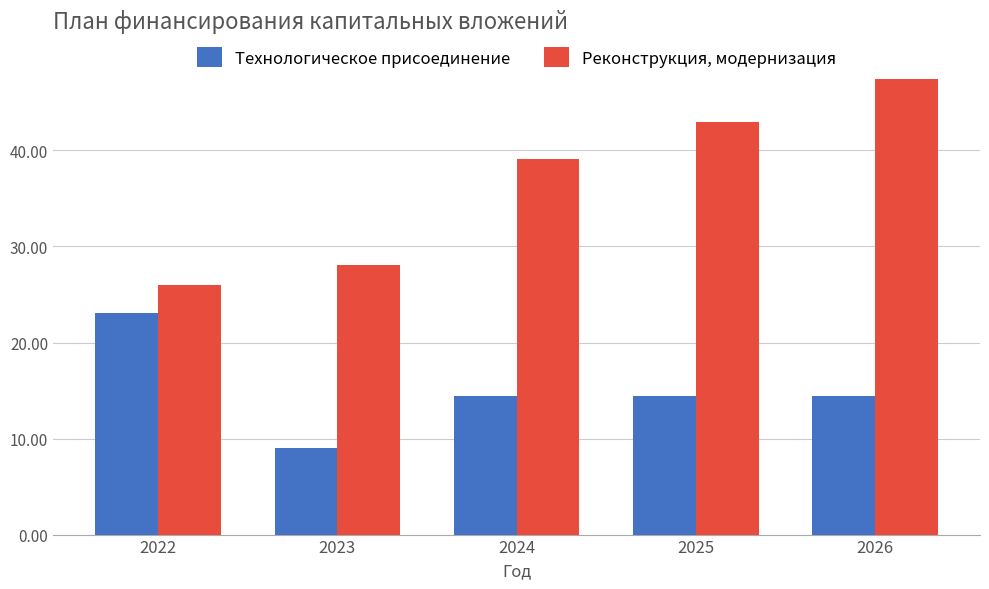

How many groups of bars are there?

5